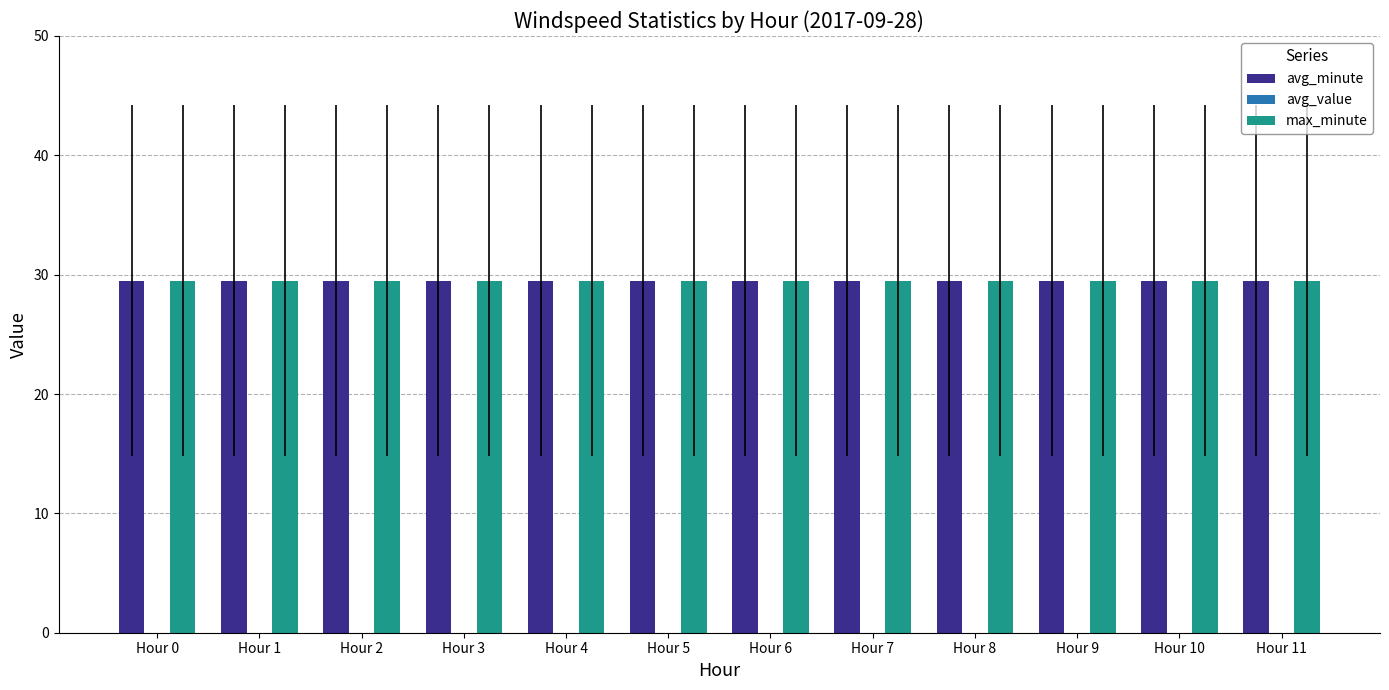

How many groups of bars are there?

12